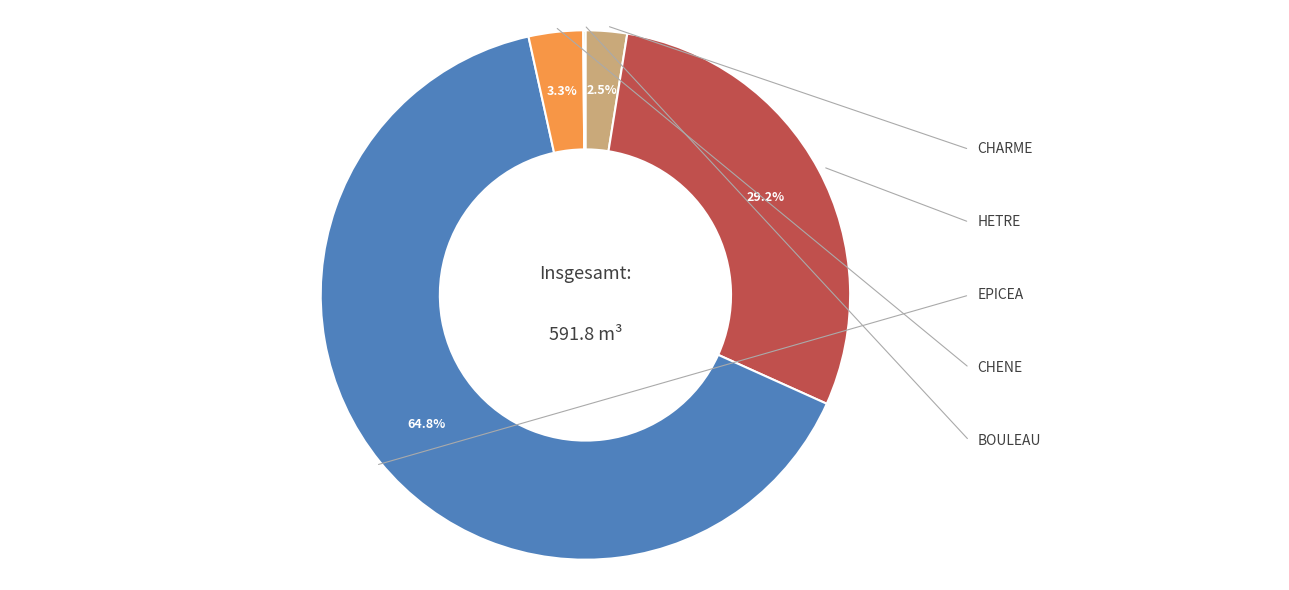

What is the largest slice in the pie chart?

EPICEA